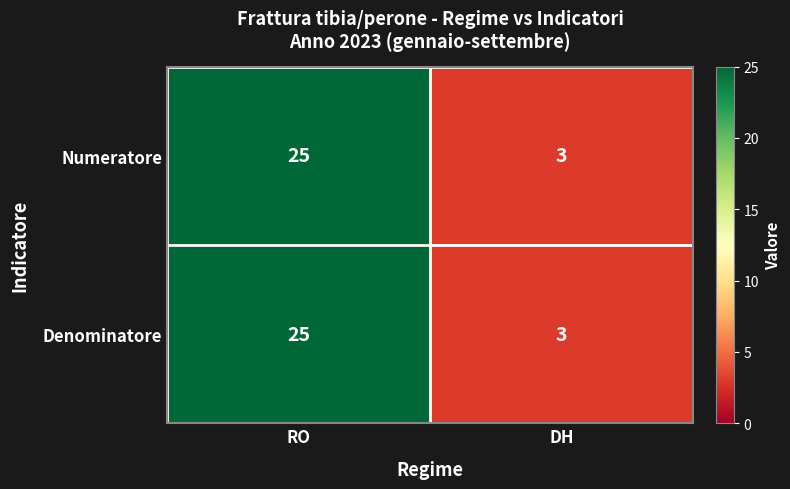

Reading left to right, list all the values displayed in this chart.

Numeratore: 25	3
Denominatore: 25	3